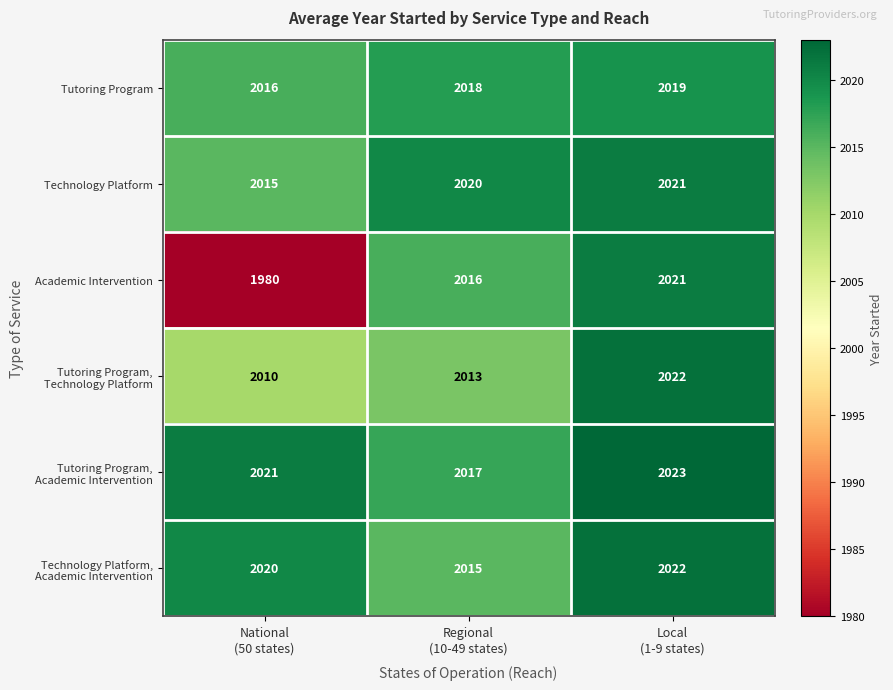

At how many categories does at least one series exceed 1997?

3